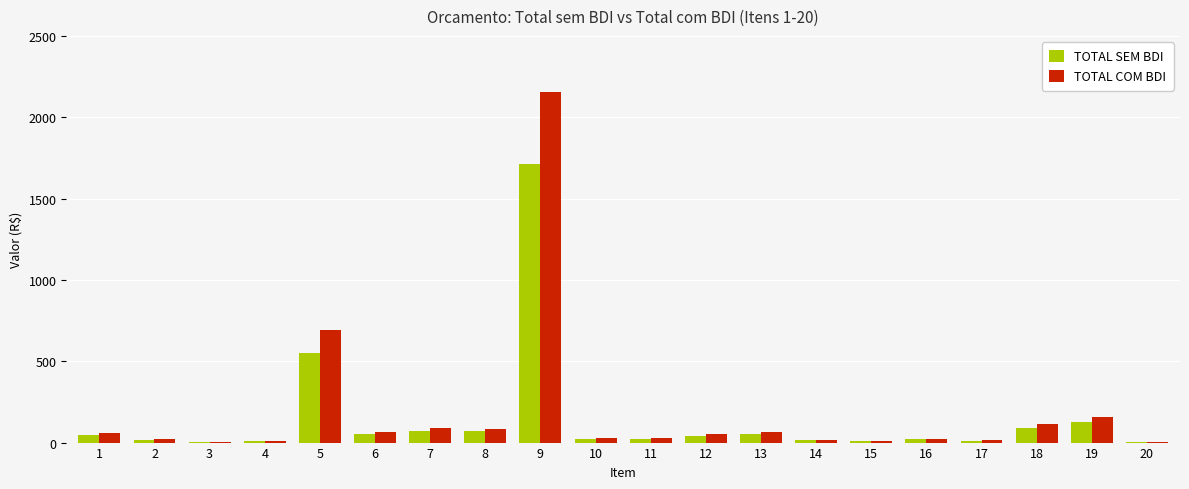

What is the highest value of the TOTAL COM BDI series?

2154.2